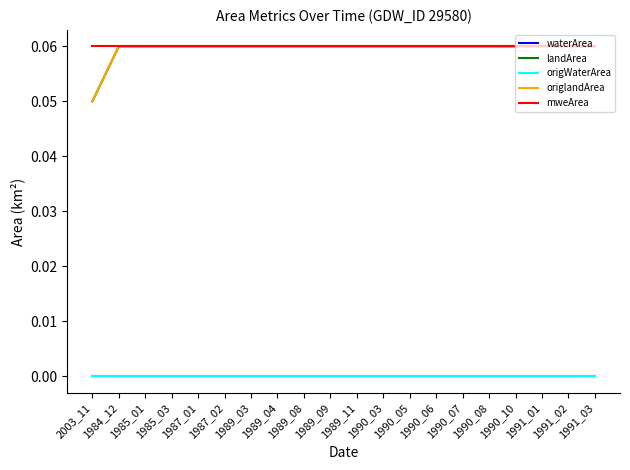

Is this an area chart (filled region under the line)?

No